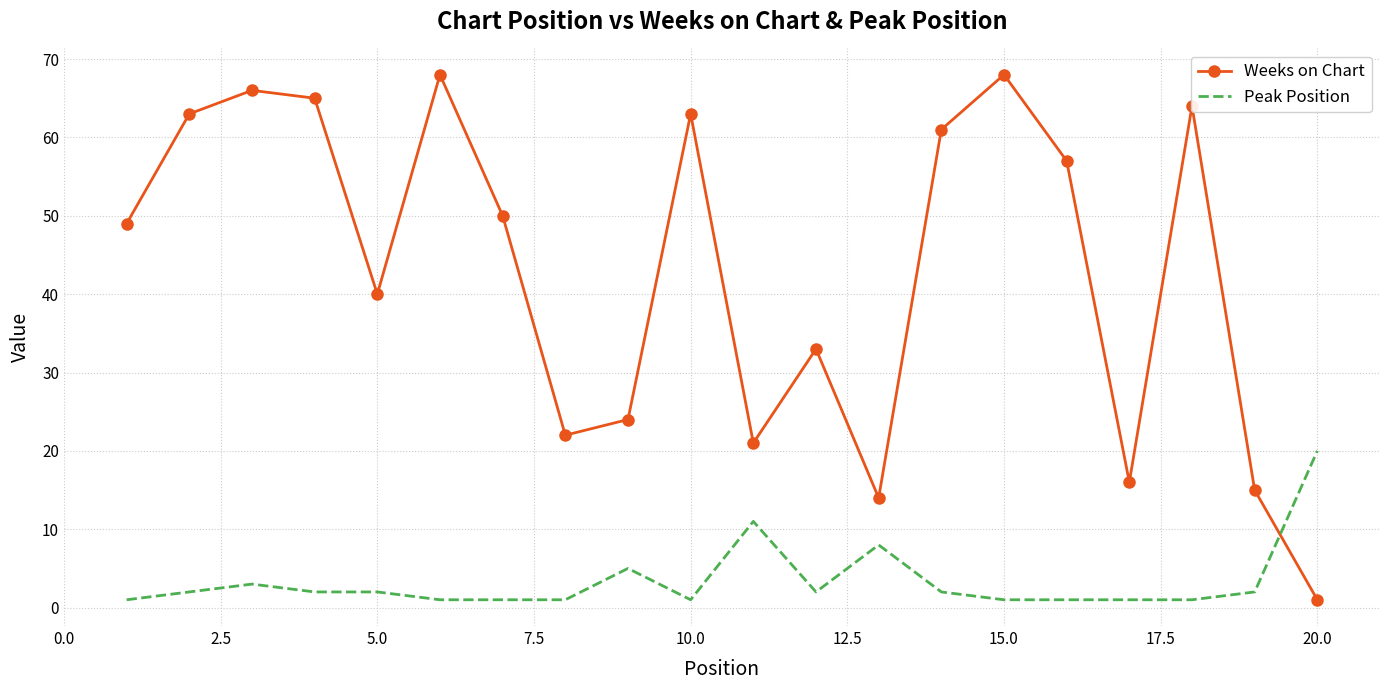

Which series has the widest spread of values?

Weeks on Chart